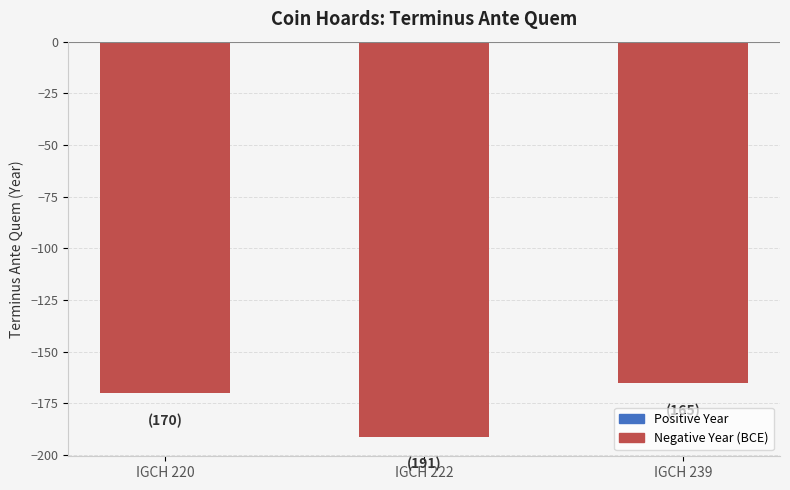

What is the difference between the maximum and minimum values?

26